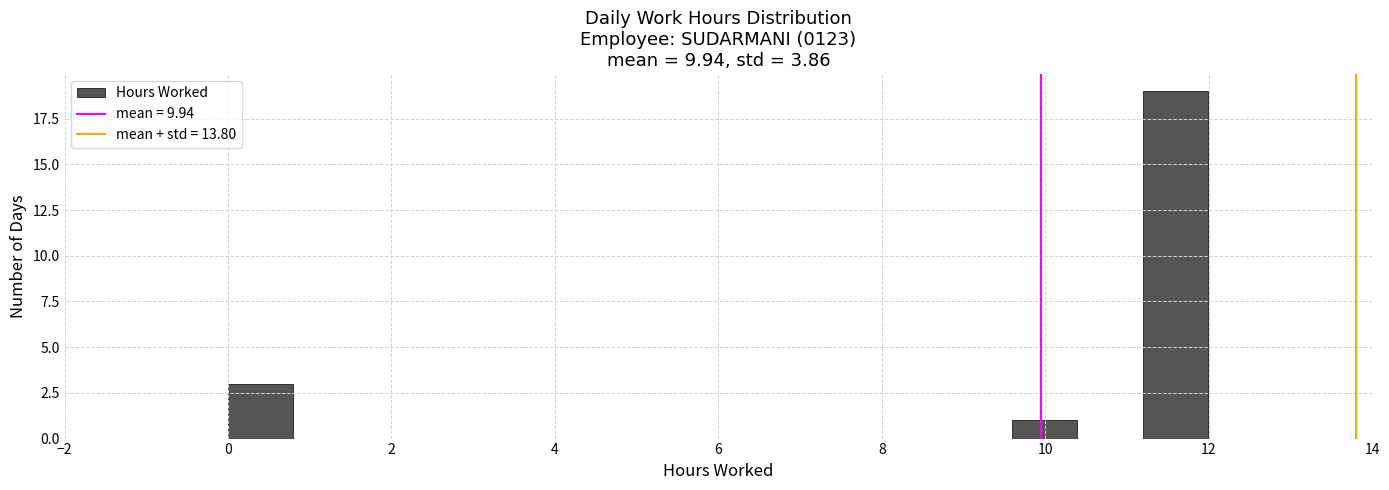

Around what value on the x-axis is the tallest bar? Give the approximate position of its centre, as read against the axis.

11.6